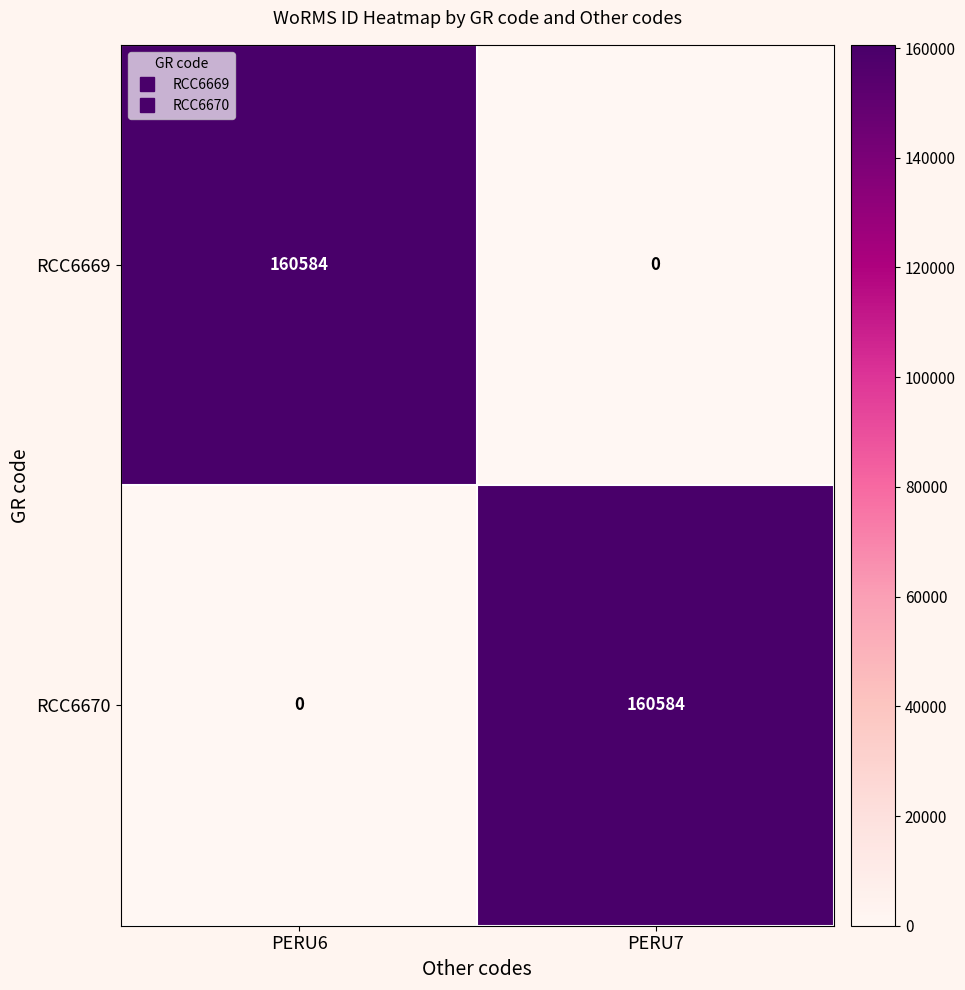

What is the sum of all RCC6669 values?

160584